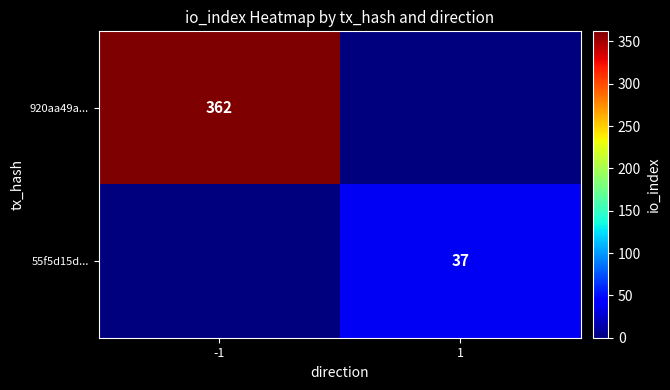

The value of 55f5d15d... at 1 is 37. True or false?

True